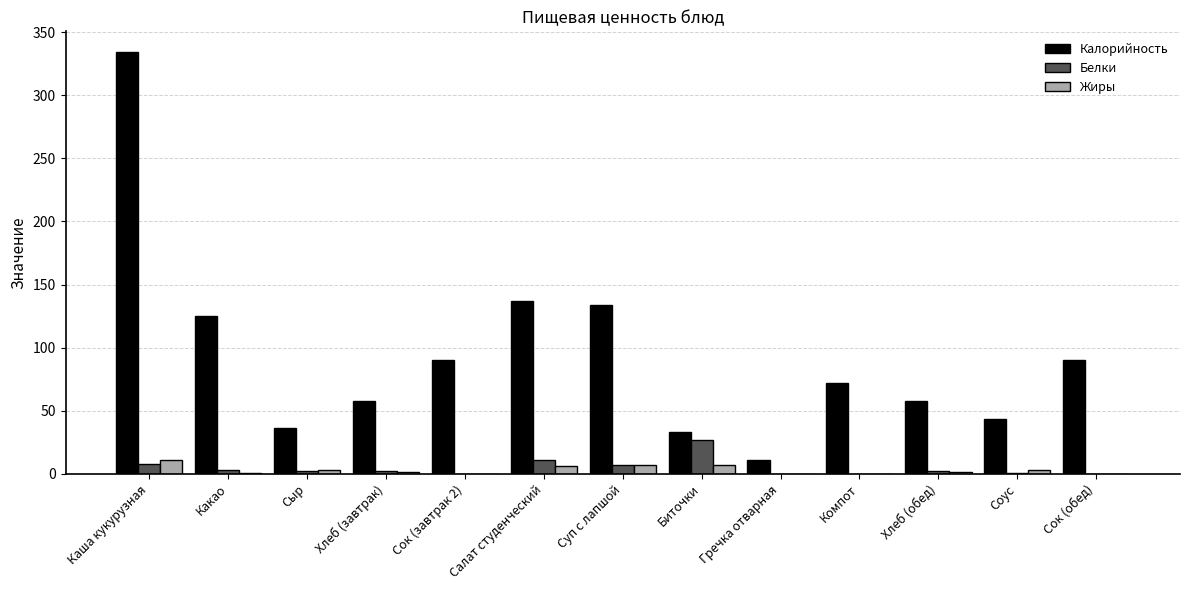

At which label is Калорийность closest to 172?

Салат студенческий